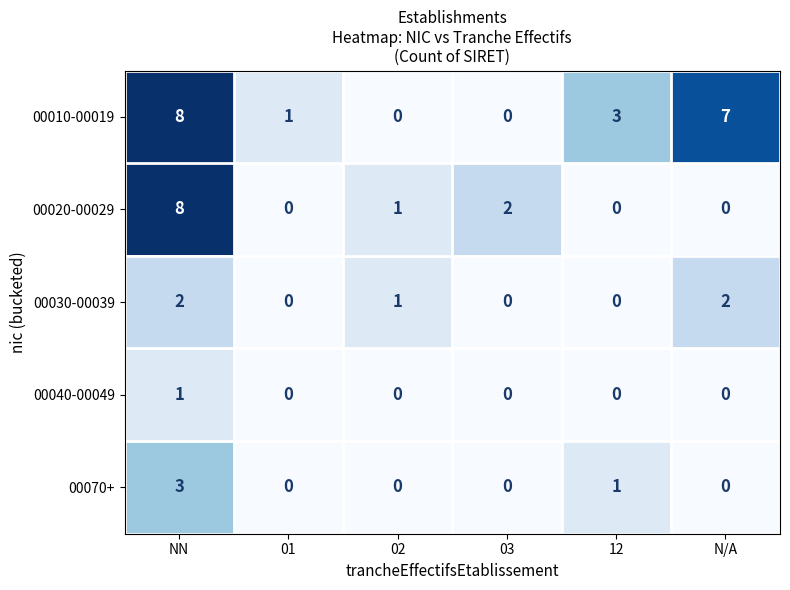

At which category is the sum across all series the highest?

NN